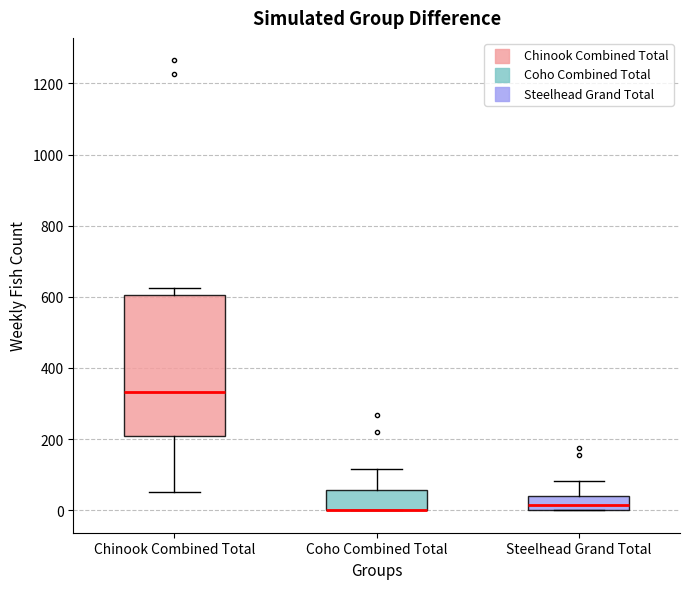

Comparing the boxes themselves (not the whiskers), which one is the tallest?

Chinook Combined Total